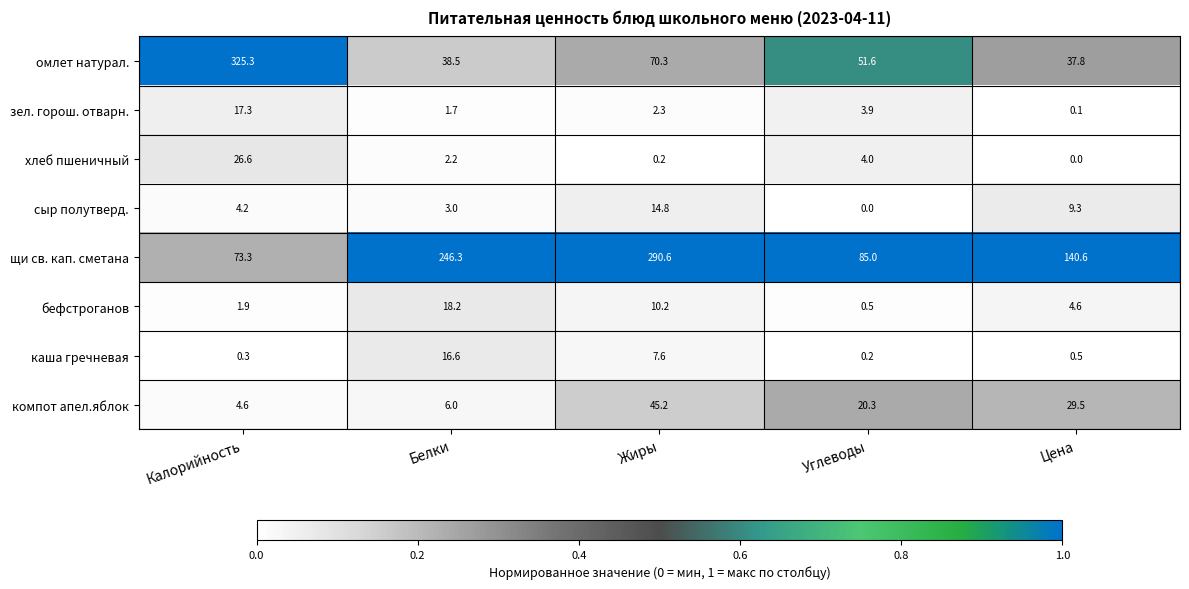

List the series in order of their peak value, highest first.

омлет натурал., щи св. кап. сметана, компот апел.яблок, хлеб пшеничный, бефстроганов, зел. горош. отварн., каша гречневая, сыр полутверд.